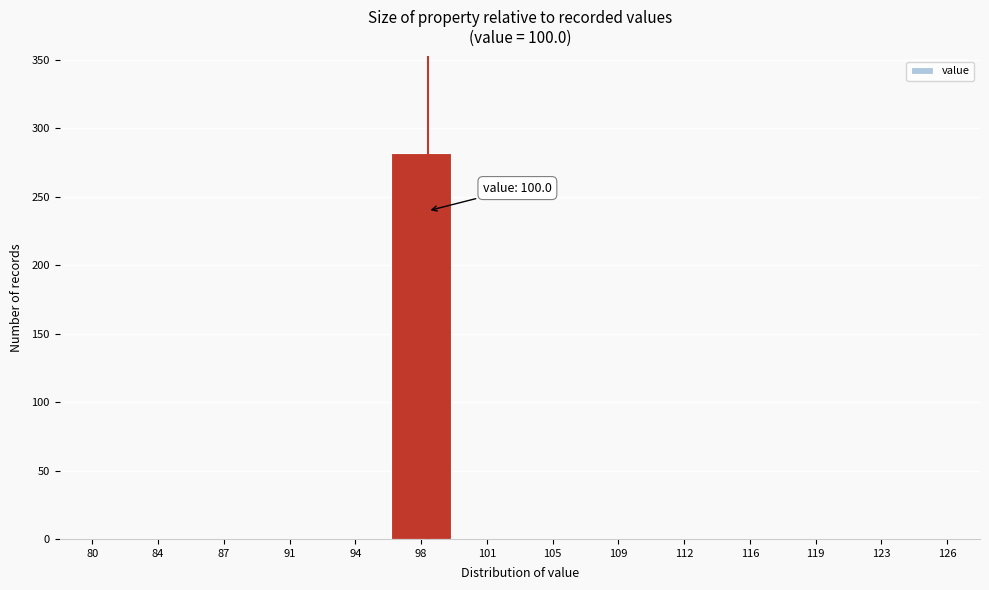

Reading right to left, extract all data points from this chart.

126=0	123=0	119=0	116=0	112=0	109=0	105=0	101=0	98=282	94=0	91=0	87=0	84=0	80=0